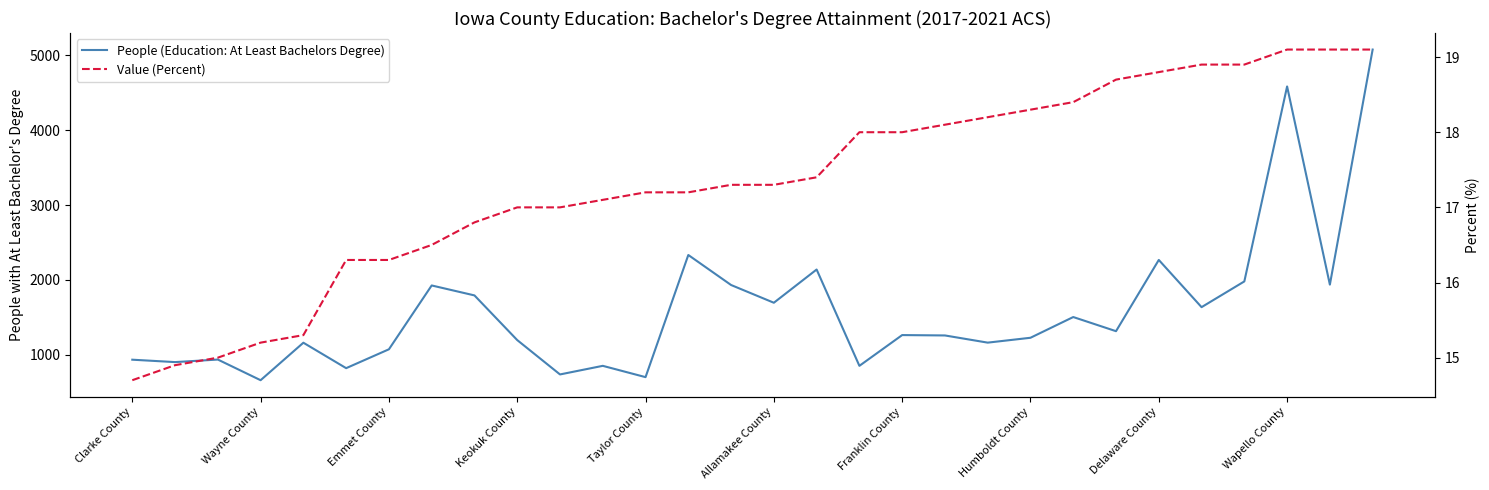

True or false: People (Education: At Least Bachelors Degree) and Value (Percent) cross at least once.

False